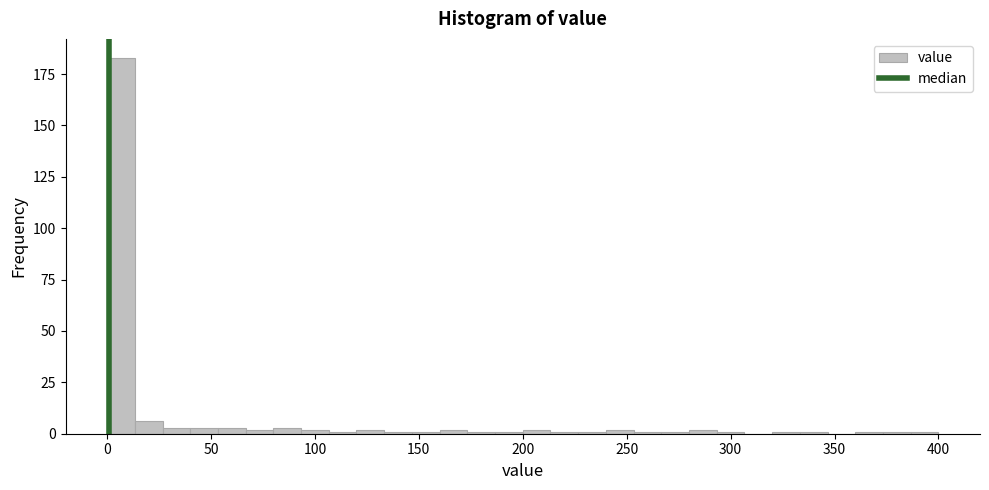

Read against the x-axis, roughly where is the centre of the tallest bar?

5